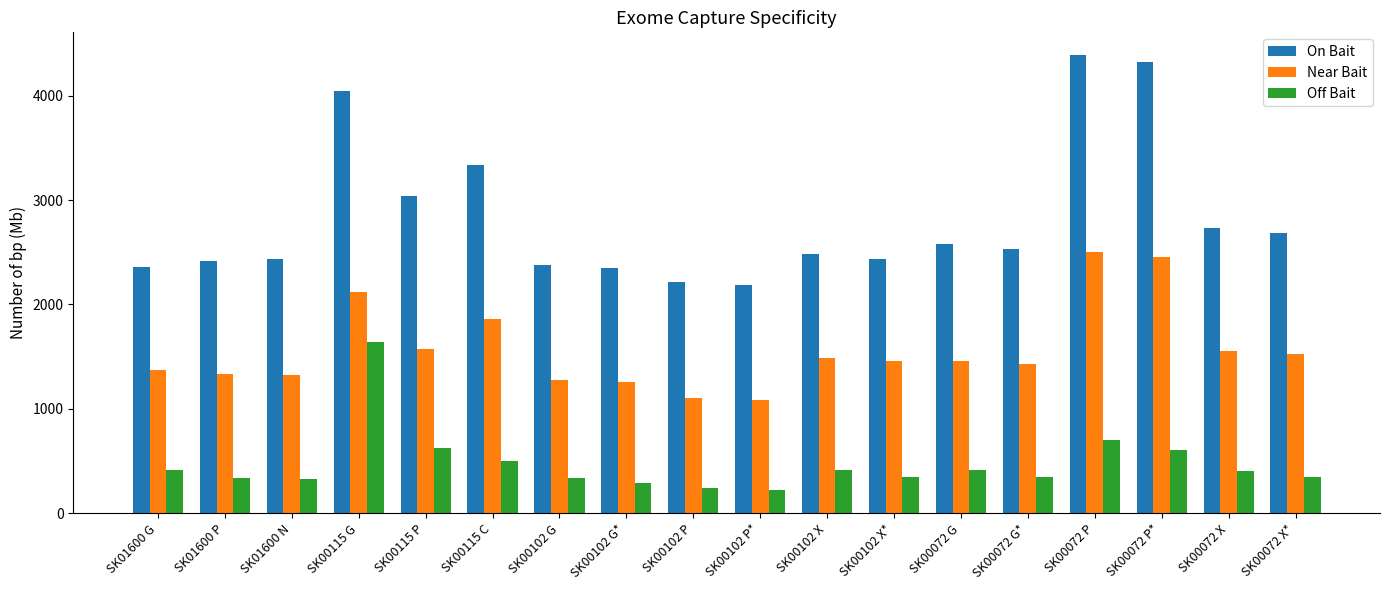

Rank the series by their maximum value, from lowest to highest.

Off Bait, Near Bait, On Bait